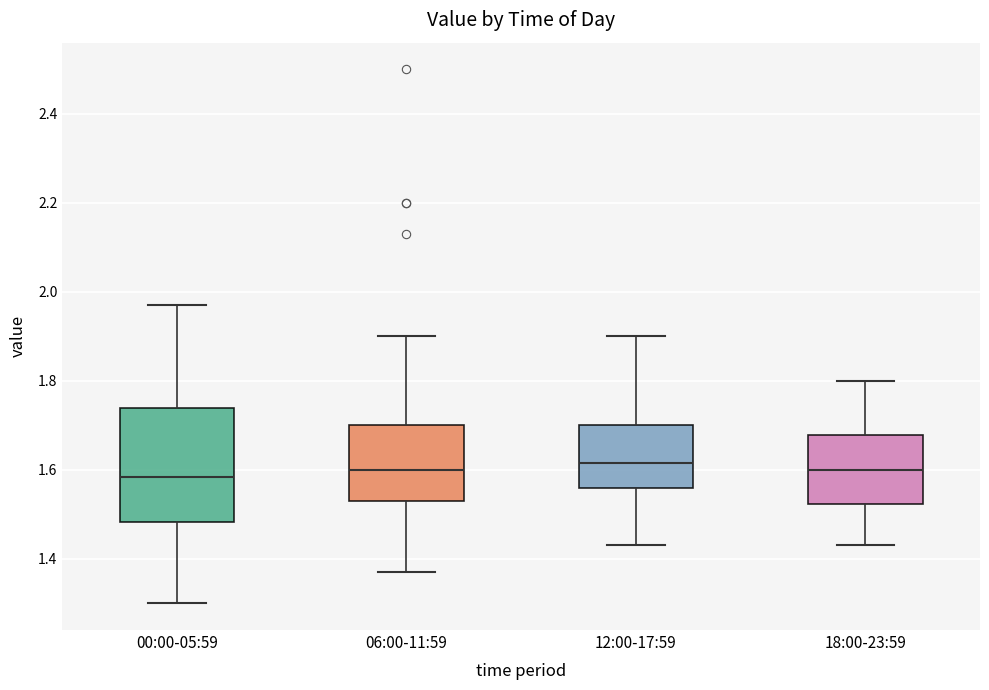

Reading left to right, read every box against the y-axis: the position of its median line, the range the box covers, and the ends of its whiskers. The values are not printed on the chart, so give them approximately, as read against the axis.

00:00-05:59: median 1.58, box 1.48 to 1.74, whiskers 1.30 to 1.98
06:00-11:59: median 1.60, box 1.54 to 1.70, whiskers 1.38 to 1.90
12:00-17:59: median 1.62, box 1.56 to 1.70, whiskers 1.44 to 1.90
18:00-23:59: median 1.60, box 1.52 to 1.68, whiskers 1.44 to 1.80